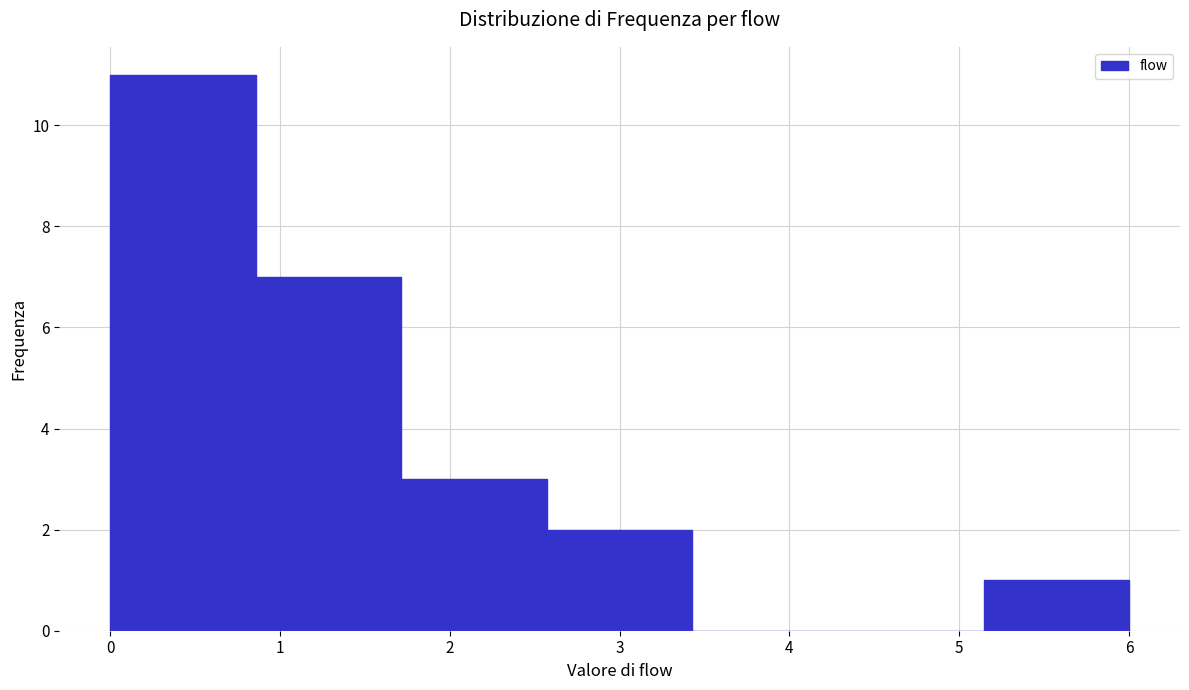

Reading left to right, list every bar in this chart as the range it spans on the x-axis followed by its height. Neither the bar edges nor the heights are printed on the chart, so give them approximately, as read against the axes.

0.0 to 0.9: 11
0.9 to 1.7: 7
1.7 to 2.6: 3
2.6 to 3.4: 2
3.4 to 4.3: 0
4.3 to 5.1: 0
5.1 to 6.0: 1